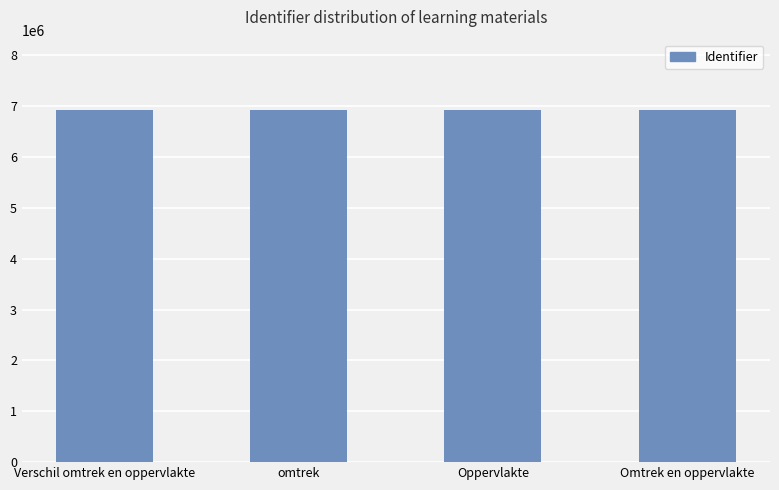

The chart shows a value of 6915183 at Verschil omtrek en oppervlakte. True or false?

True